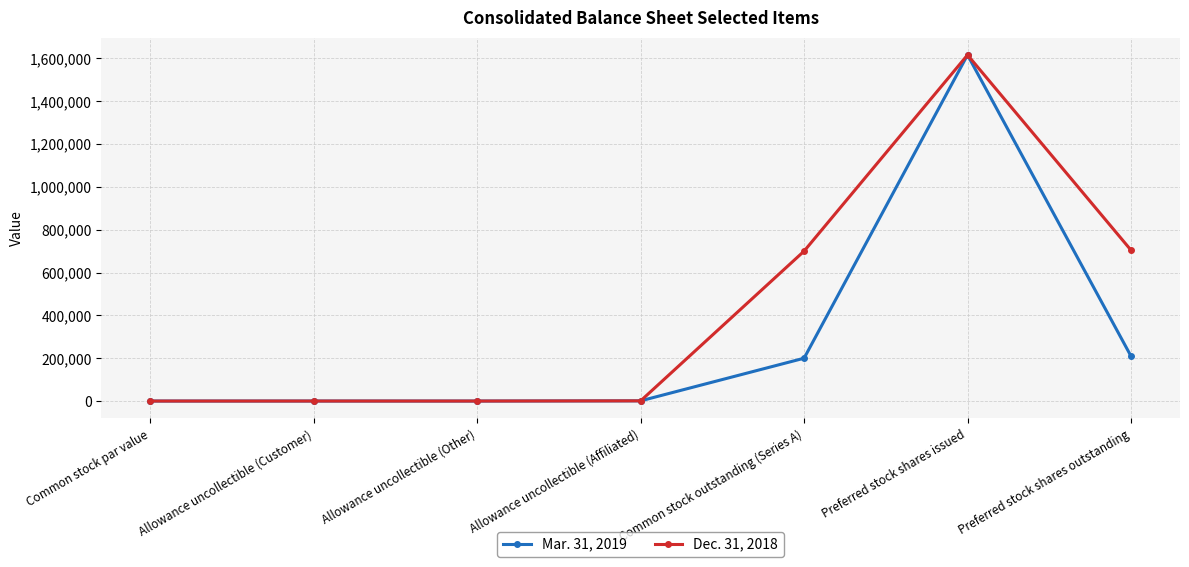

What value does the Mar. 31, 2019 series have at Allowance uncollectible (Customer)?

48.0